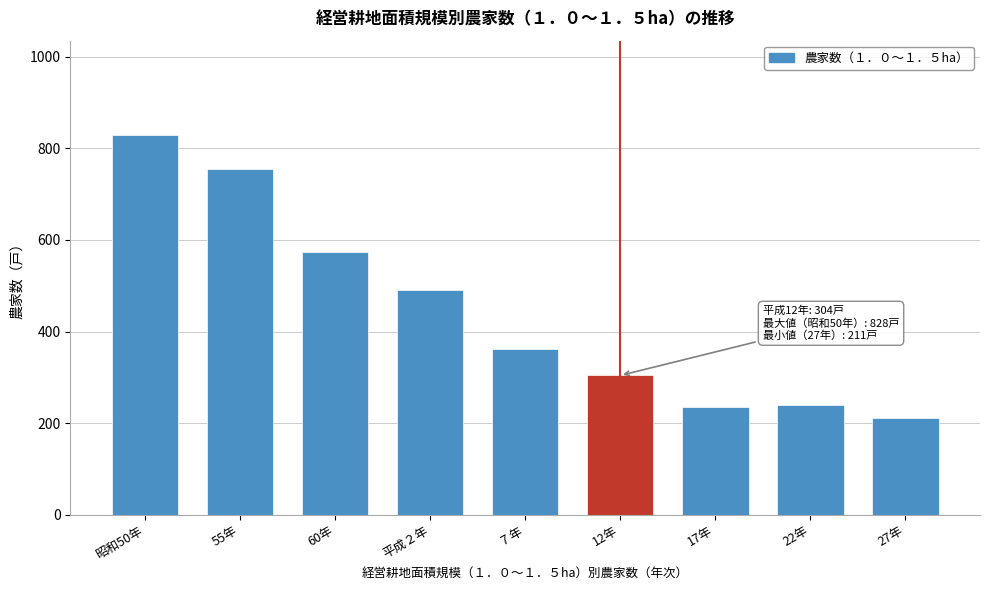

What is the maximum value shown in the chart?

828